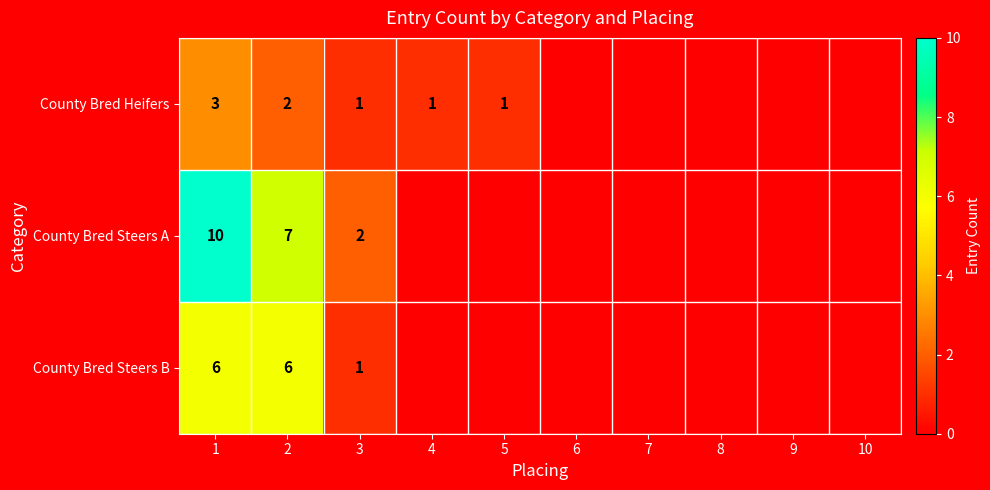

True or false: County Bred Heifers has a value of 2 at 4.

False